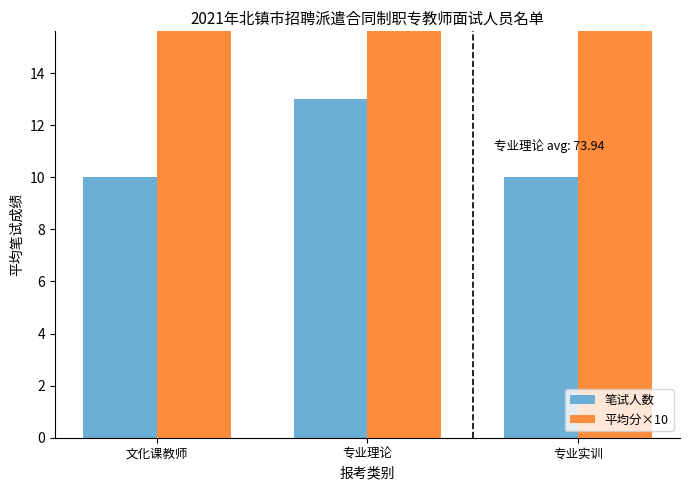

What is the total value across all series at 文化课教师?

748.7